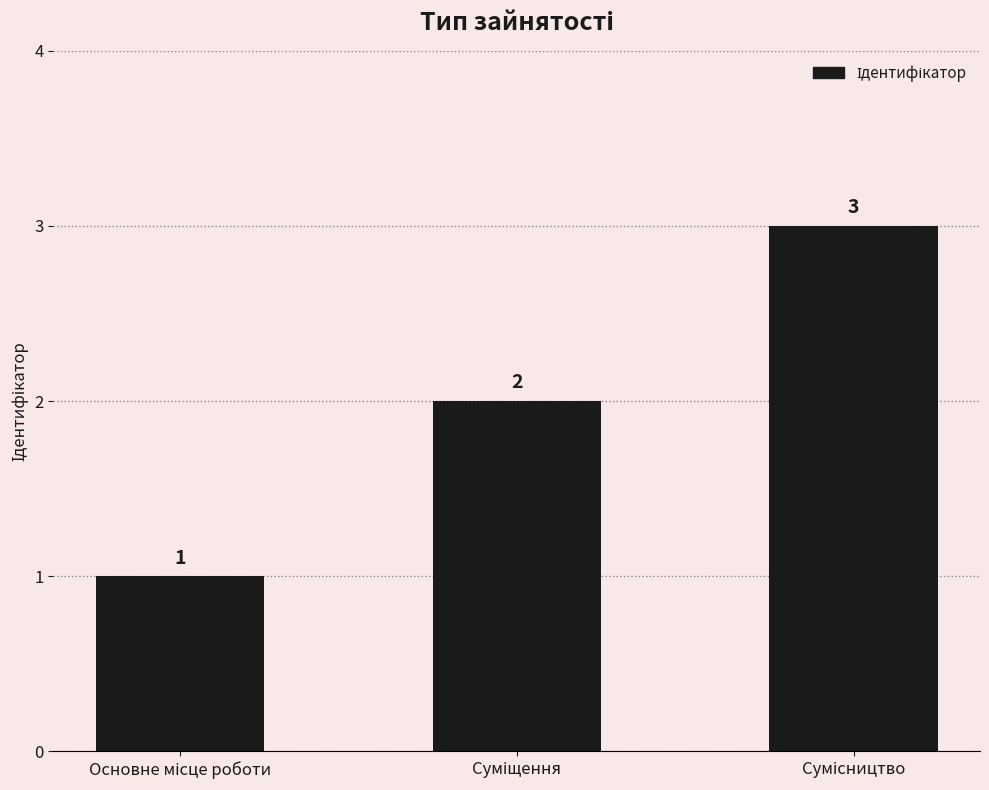

What is the minimum value shown in the chart?

1